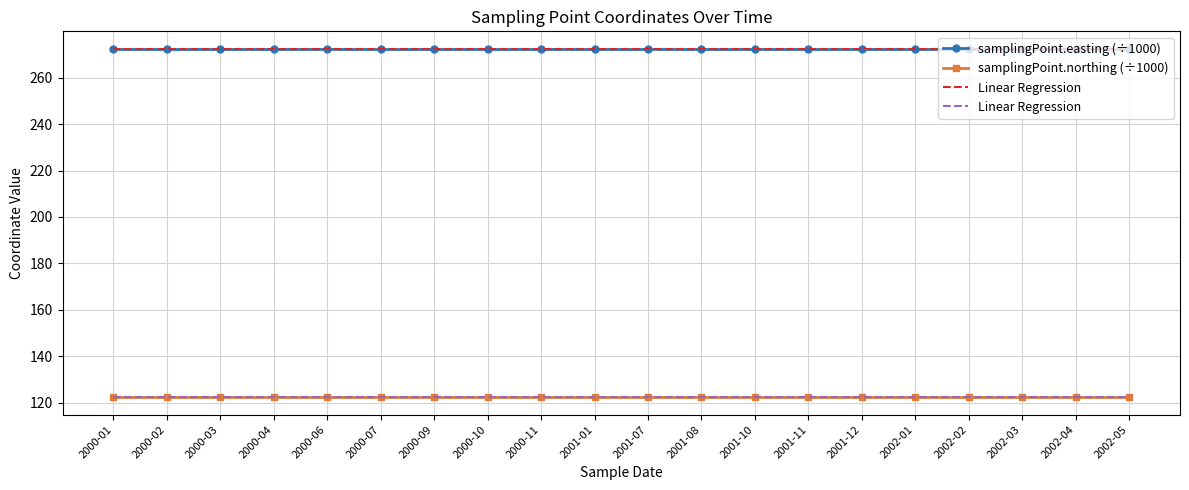

True or false: samplingPoint.easting (÷1000) has more than 0 points higher than both neighbors.

False